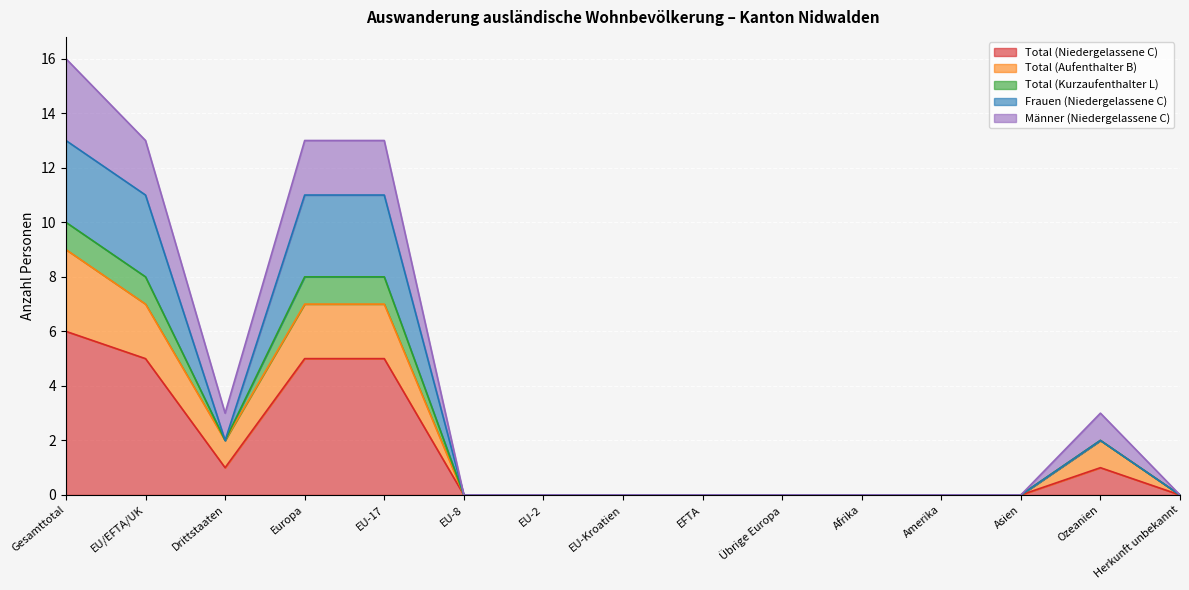

Does the chart display data point markers on the line(s)?

No